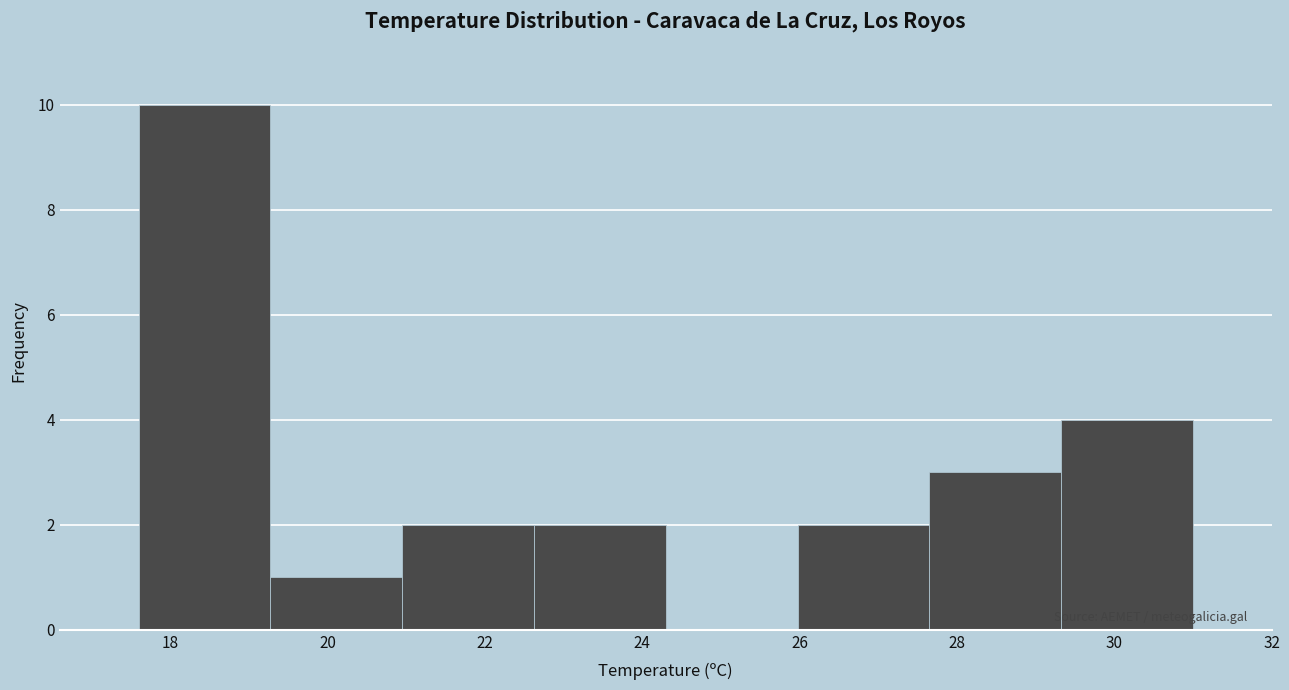

Reading left to right, list every bar in this chart as the range it spans on the x-axis followed by its height. Neither the bar edges nor the heights are printed on the chart, so give them approximately, as read against the axes.

17.6 to 19.2: 10
19.2 to 21.0: 1
21.0 to 22.6: 2
22.6 to 24.4: 2
24.4 to 26.0: 0
26.0 to 27.6: 2
27.6 to 29.4: 3
29.4 to 31.0: 4